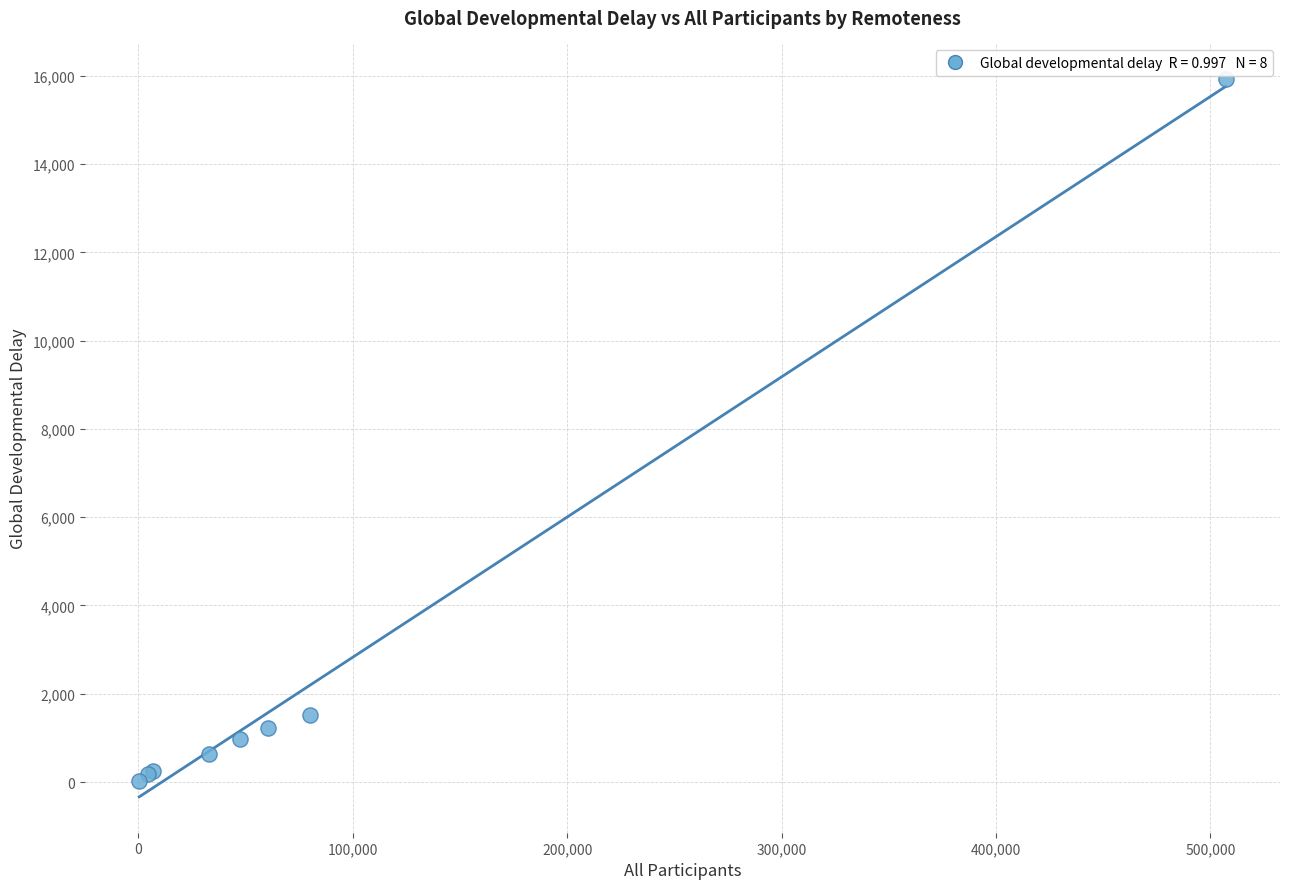

What Y value in the scatter plot is closest to 7966?

1514